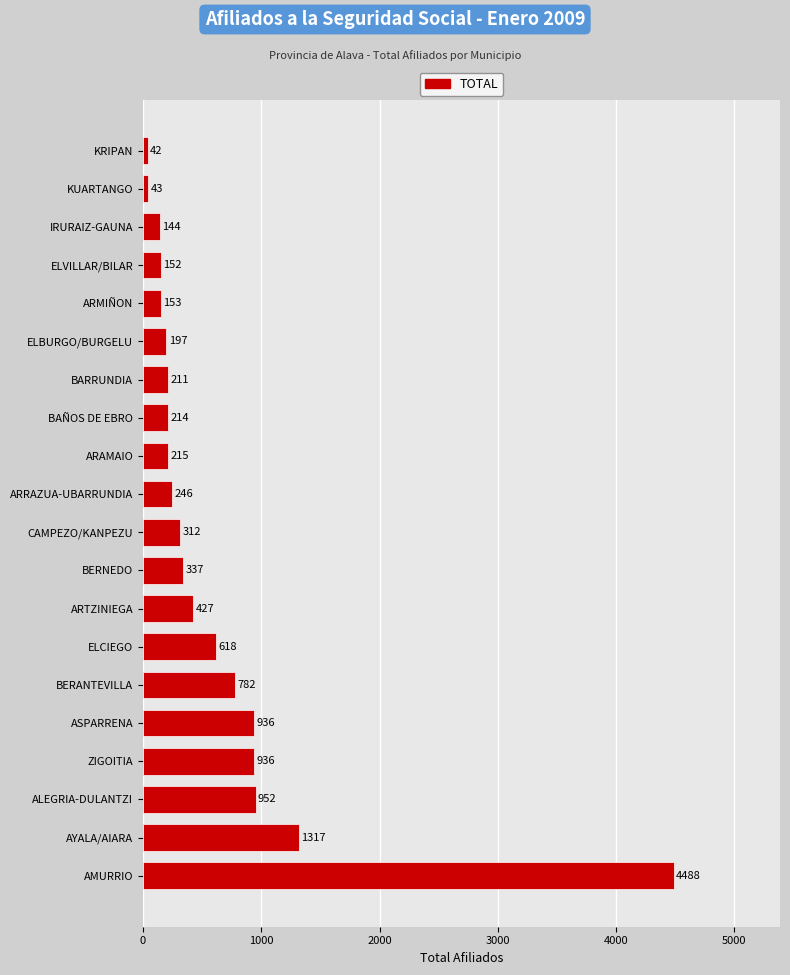

Reading bottom to top, what are all the values shown in this chart?

4488	1317	952	936	936	782	618	427	337	312	246	215	214	211	197	153	152	144	43	42